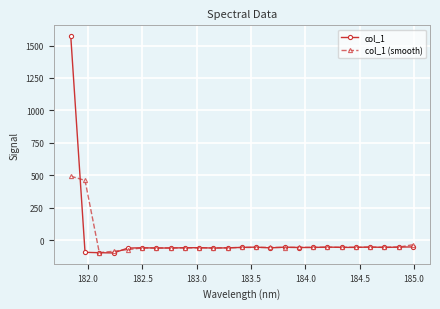

Which series has the widest spread of values?

col_1